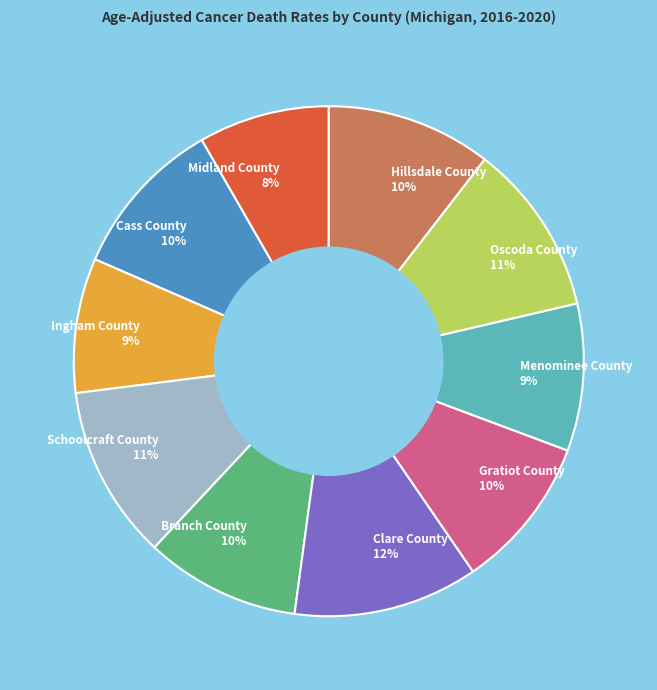

To the nearest percent, what is the average slice percentage?

10%